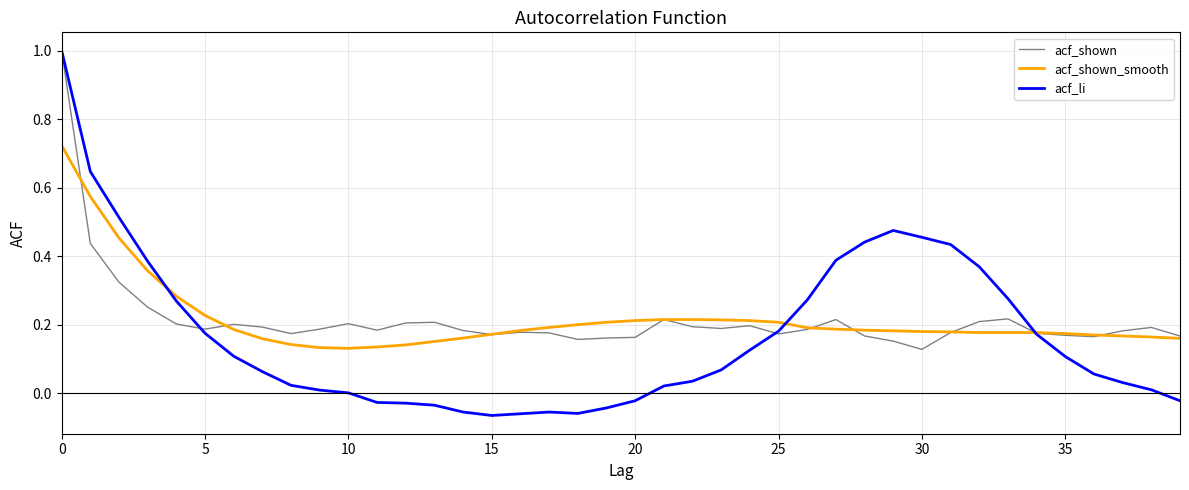

What is the maximum value for acf_li?

1.0